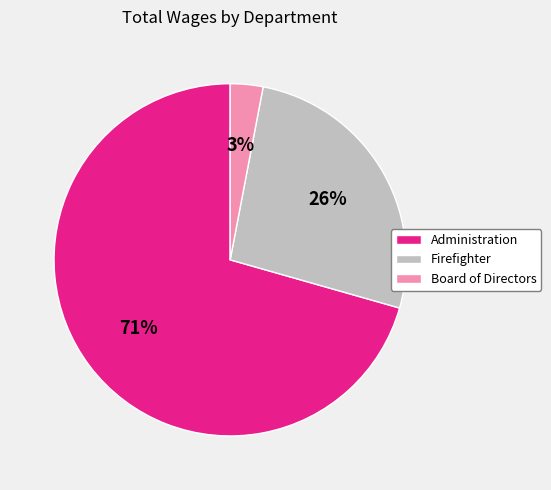

To the nearest percent, what is the difference between the largest and smallest slice percentages?

68%